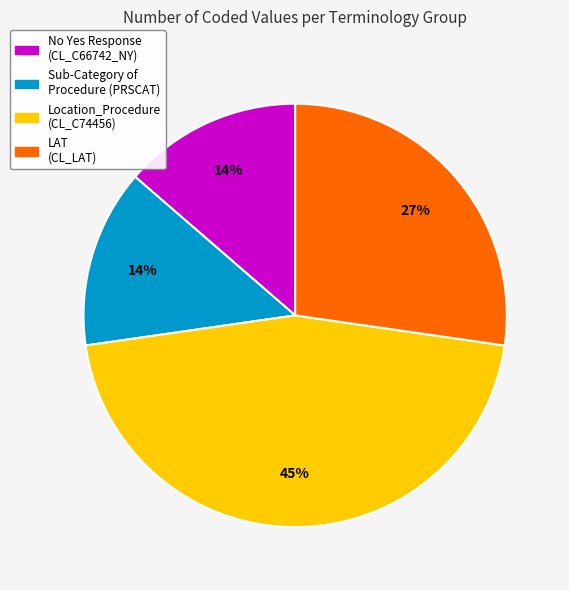

Do No Yes Response (CL_C66742_NY) and Location_Procedure (CL_C74456) together represent more than half of the pie?

Yes